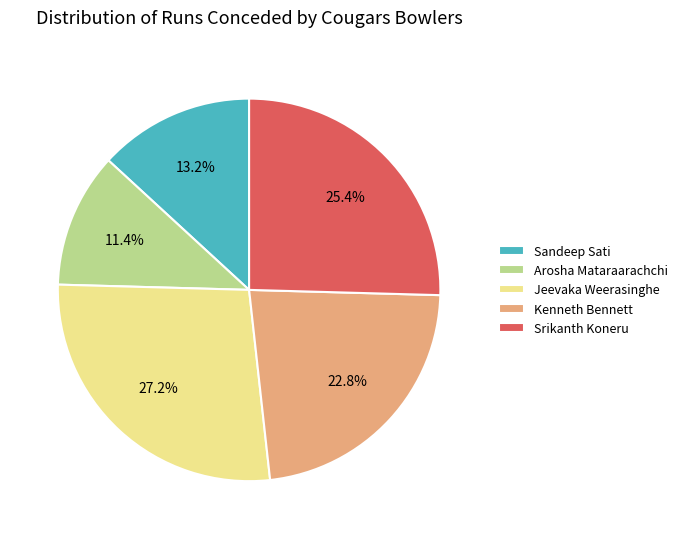

To the nearest percent, what is the average slice percentage?

20%